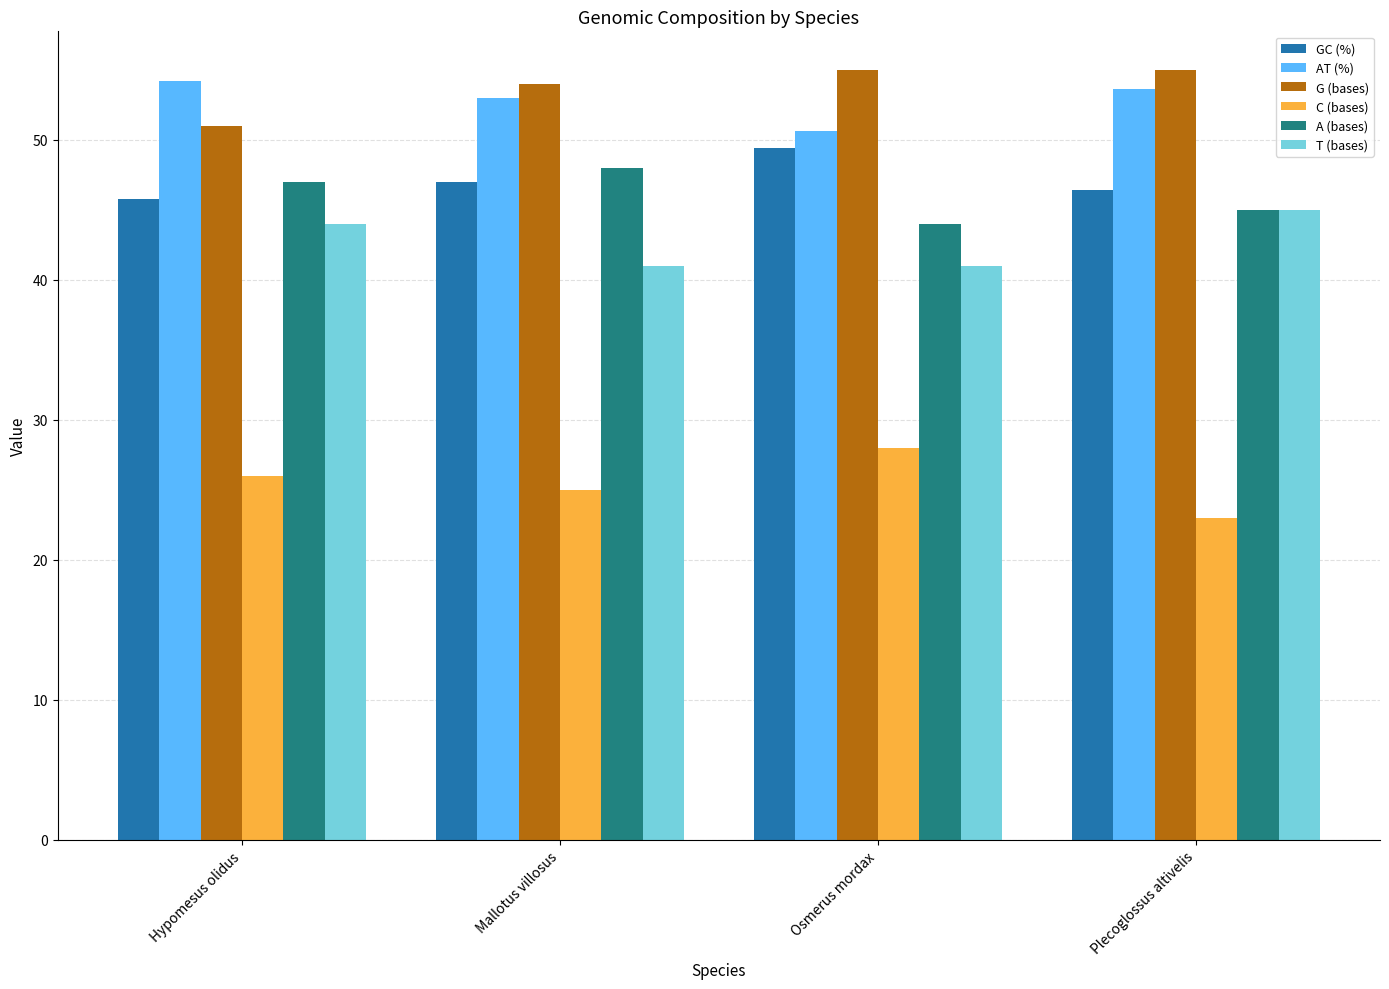

List the series in order of their peak value, lowest first.

C (bases), T (bases), A (bases), GC (%), AT (%), G (bases)